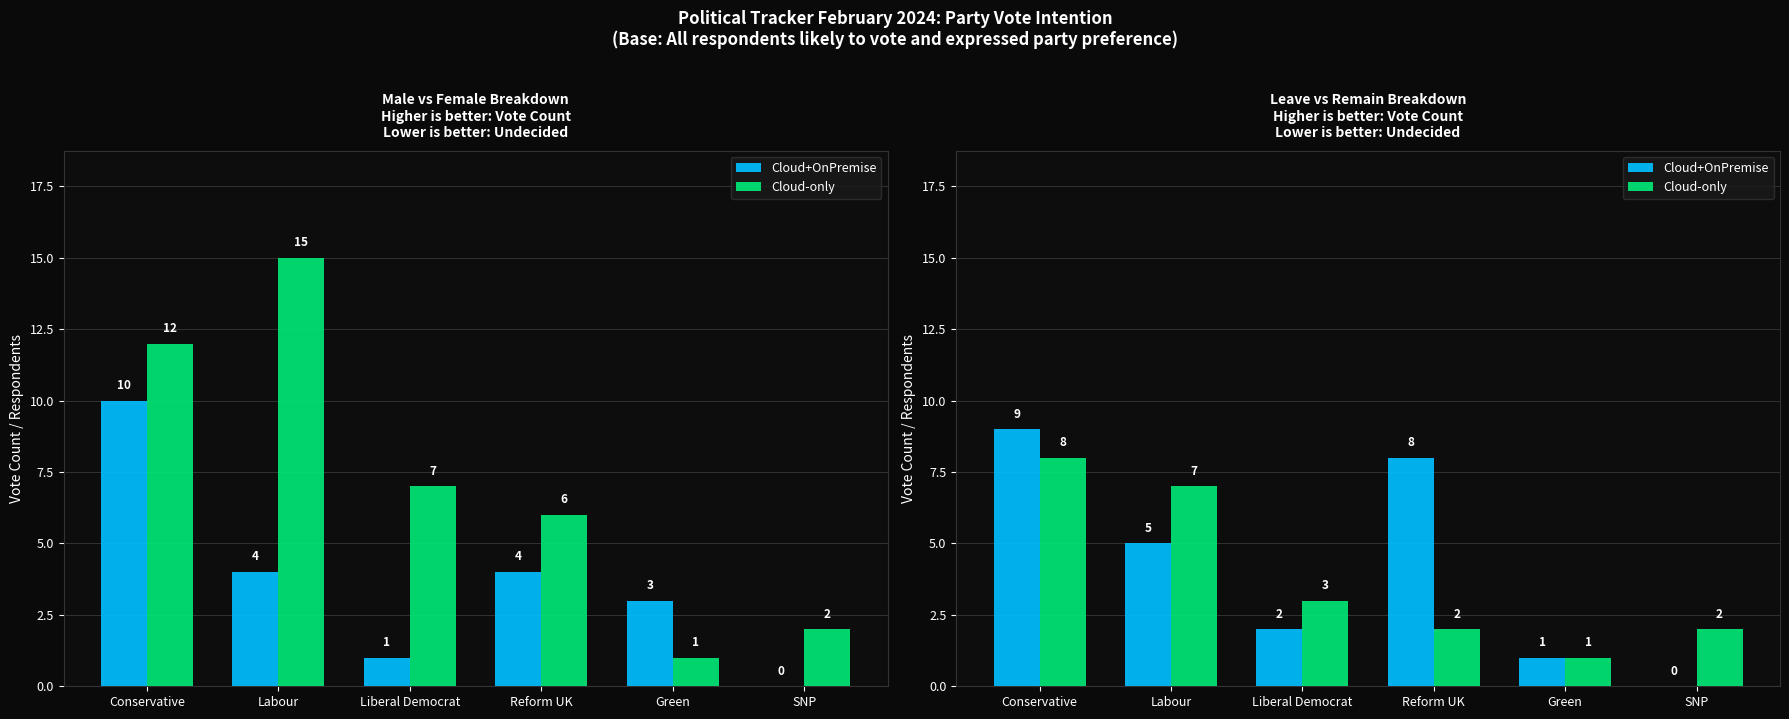

Which category has the lowest value across all series?

SNP